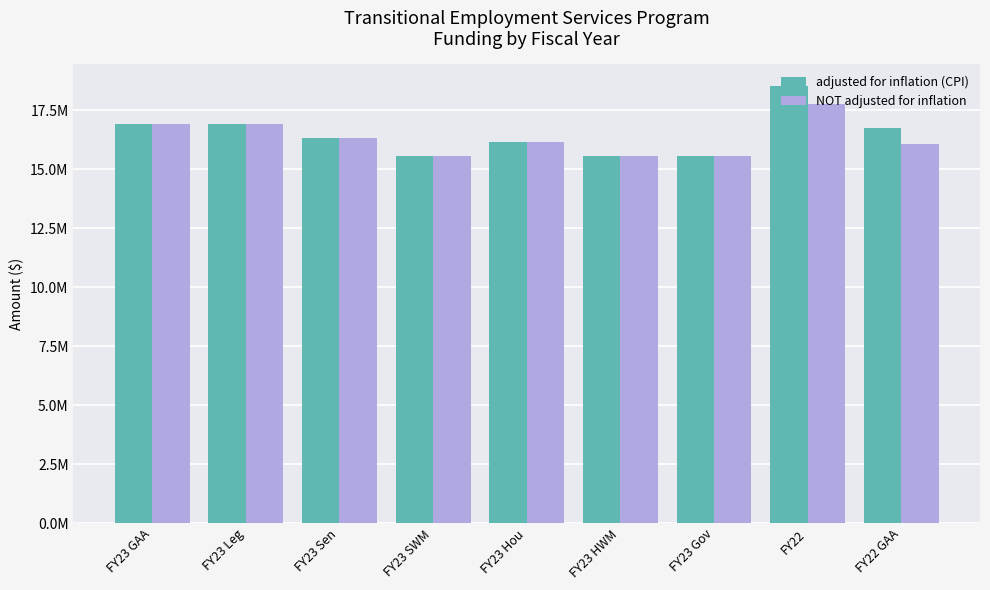

Are the bars horizontal?

No